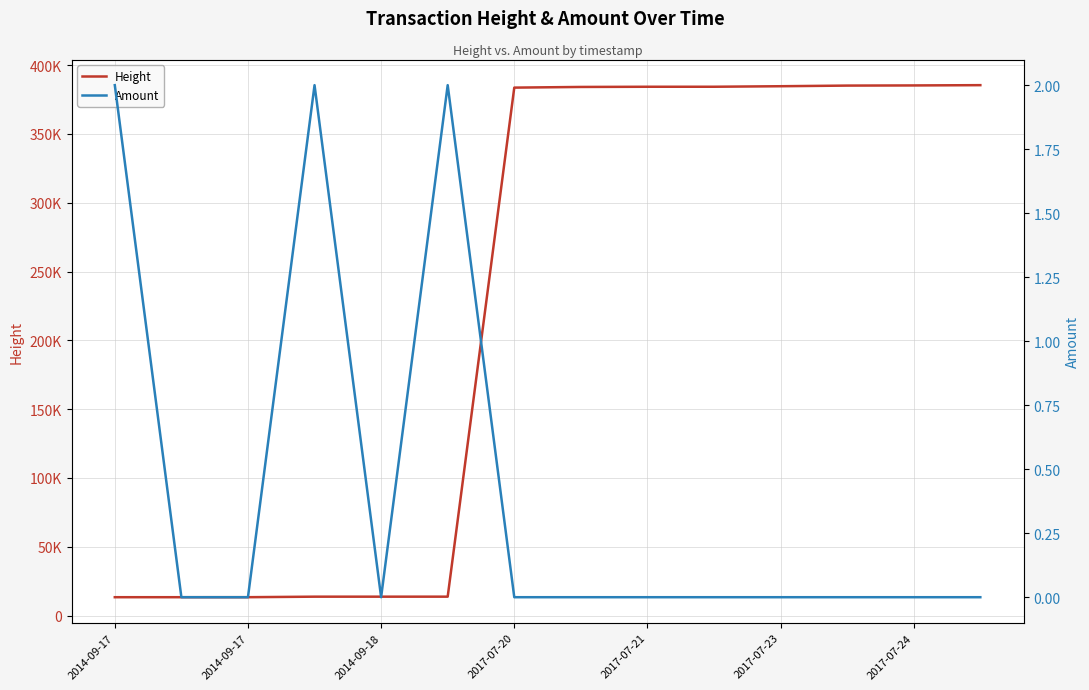

The value of Amount at 9 is 1. True or false?

False